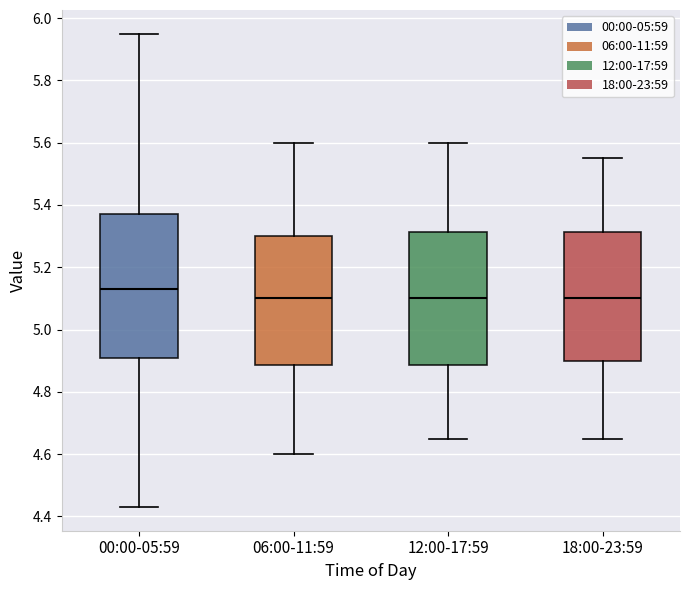

Where is the upper edge of the box for 00:00-05:59 on the y-axis? The values are not printed on the chart, so give them approximately, as read against the axis.

5.38